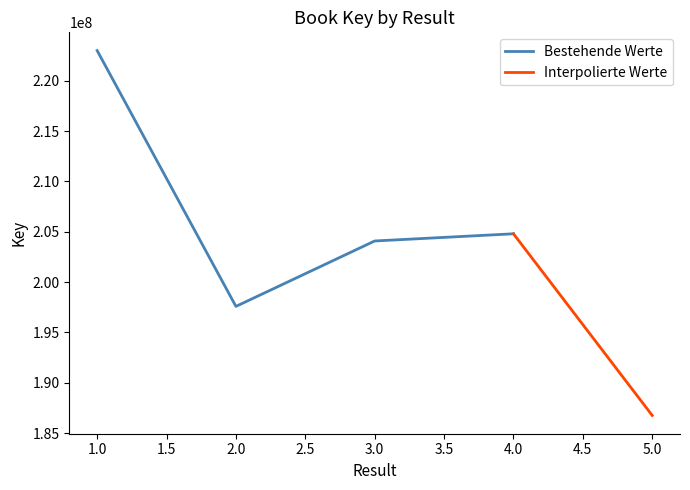

Reading left to right, list all the values displayed in this chart.

1=222999334	2=197584953	3=204084244	4=204798755	5=186749052